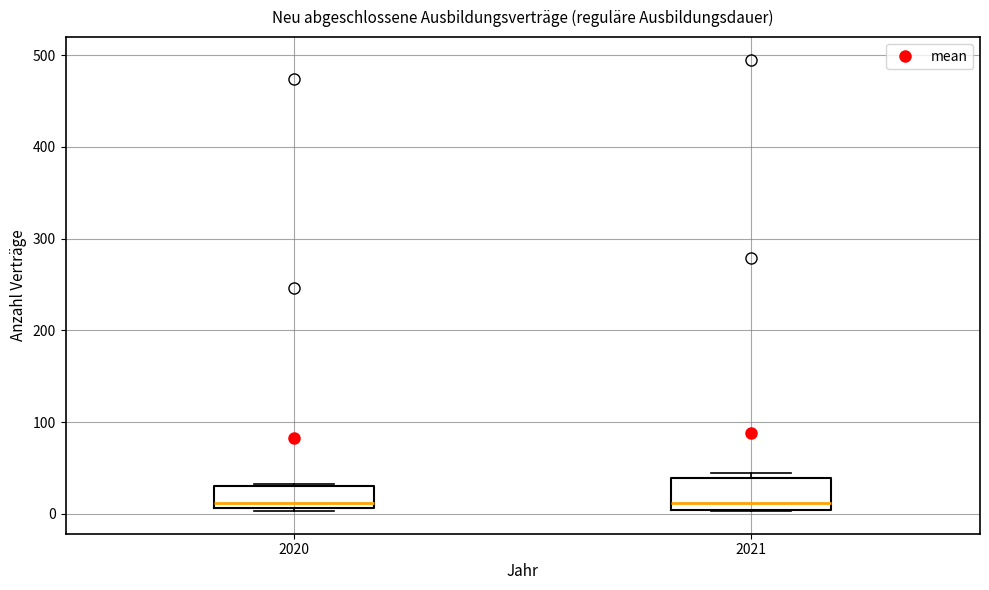

Where is the lower edge of the box at x = 2020 on the y-axis? The values are not printed on the chart, so give them approximately, as read against the axis.

10